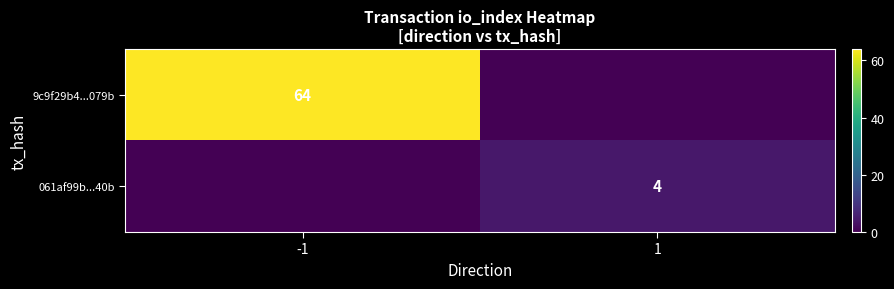

Between 1 and -1, which is larger?

-1